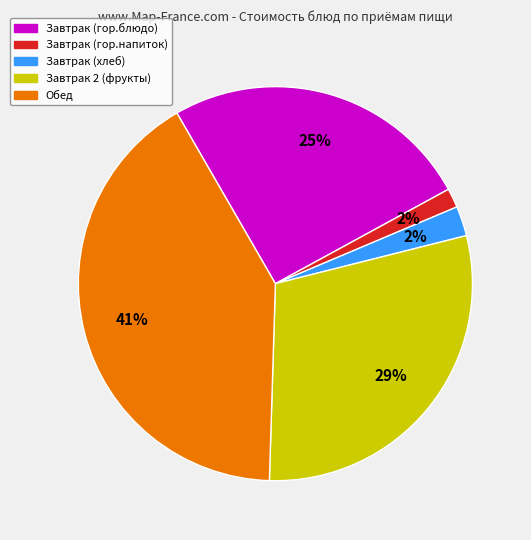

Is there a majority slice in this chart?

No